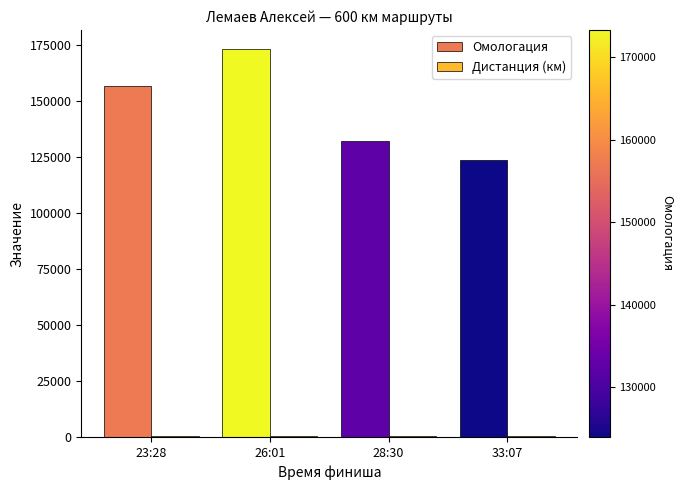

What is the maximum value shown in the chart?

173317